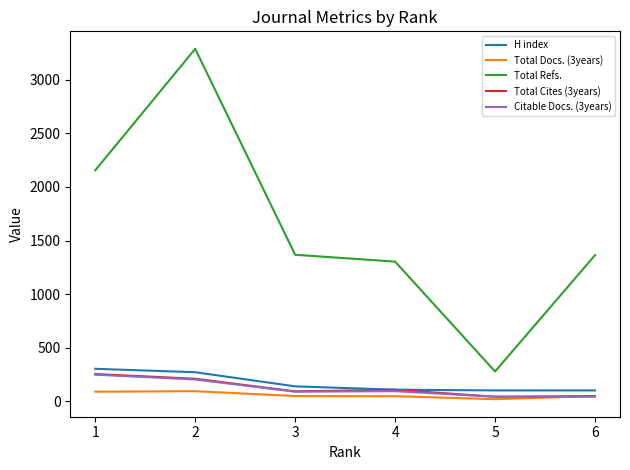

Which series has the largest range (max minus min)?

Total Refs.